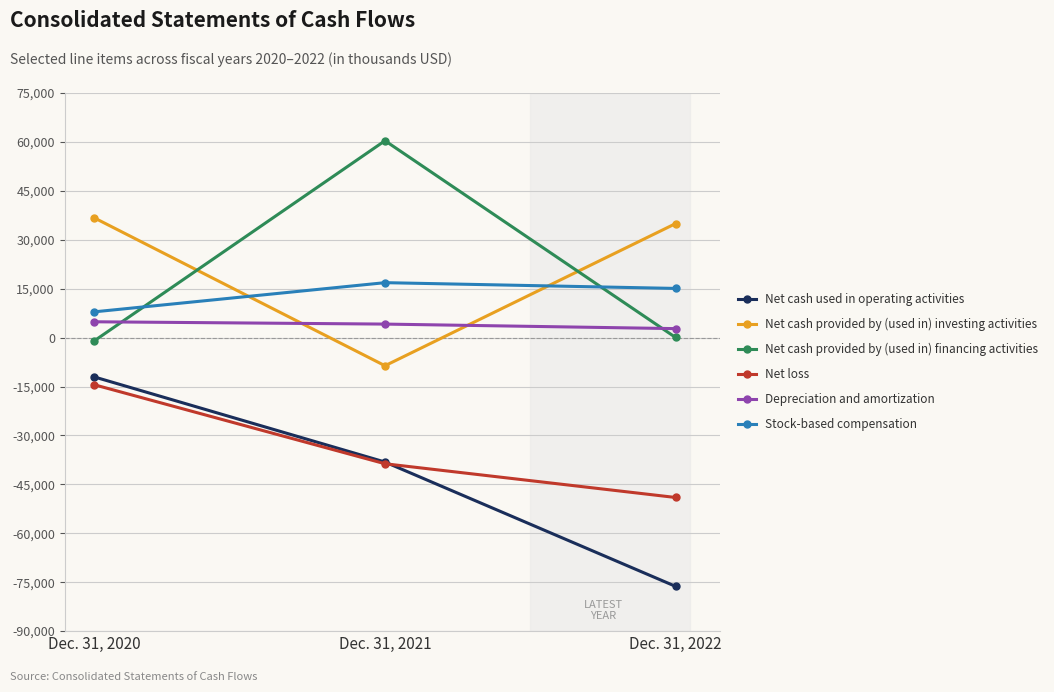

What is the approximate value of Net cash provided by (used in) financing activities at Dec. 31, 2020, to the nearest 50?

-950